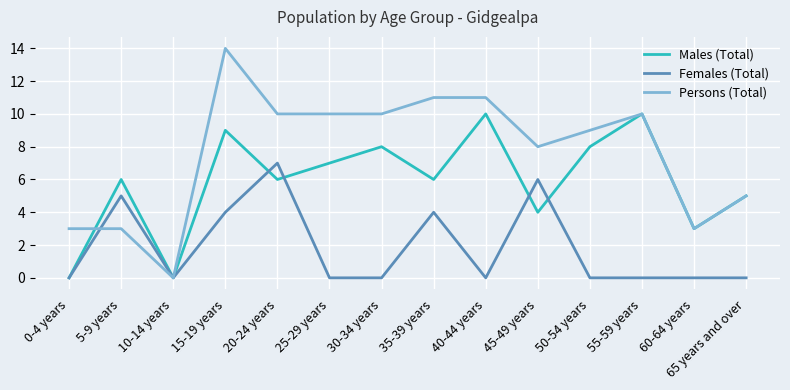

What is the spread (max minus min) of values at 25-29 years?

10